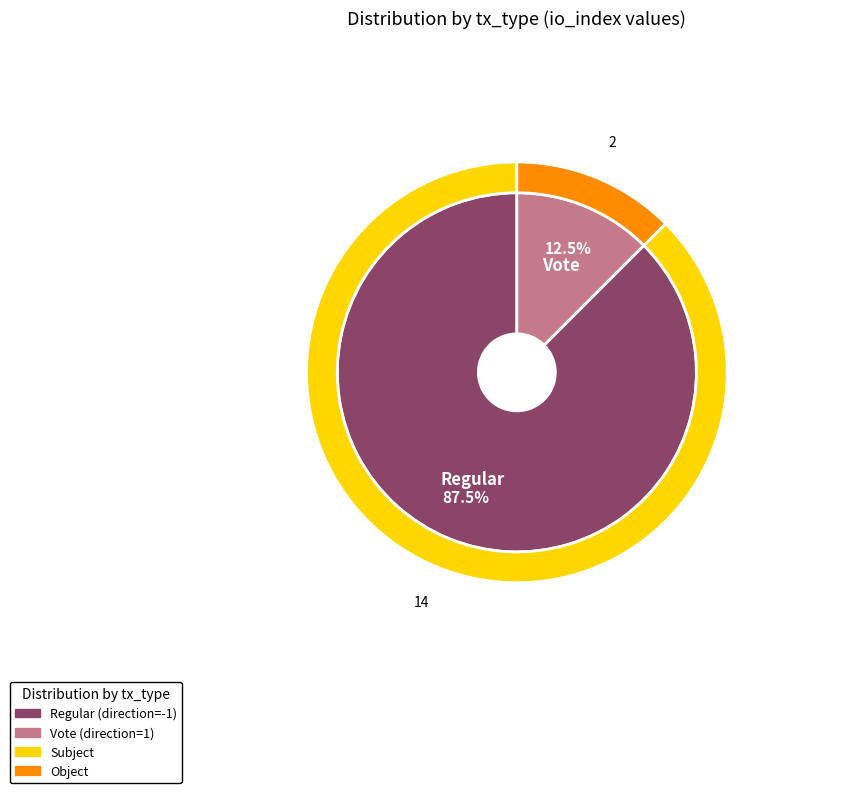

To the nearest percent, what portion does Regular represent?

88%